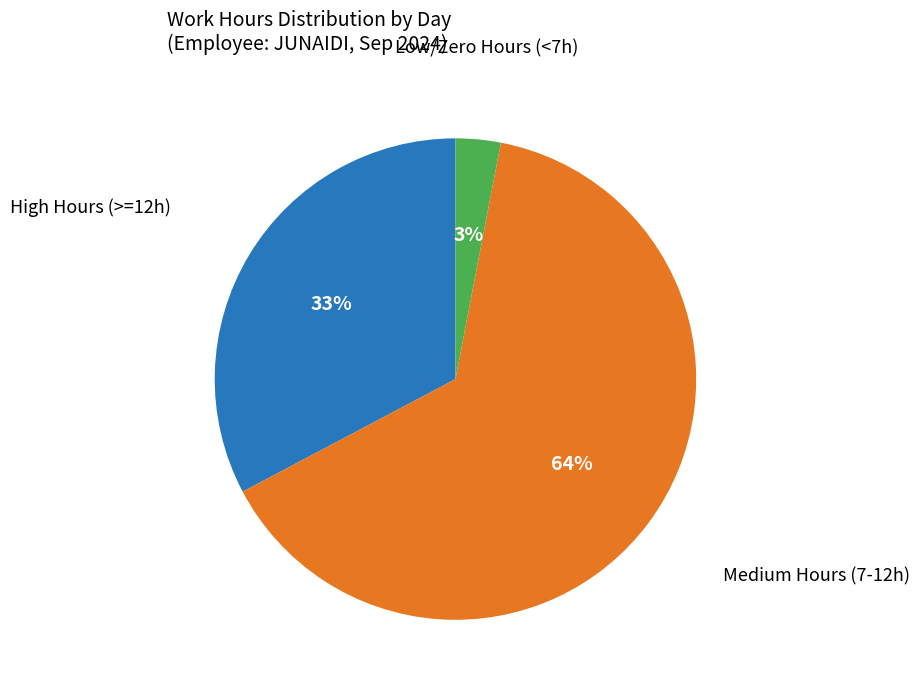

Does any single category account for the majority?

Yes